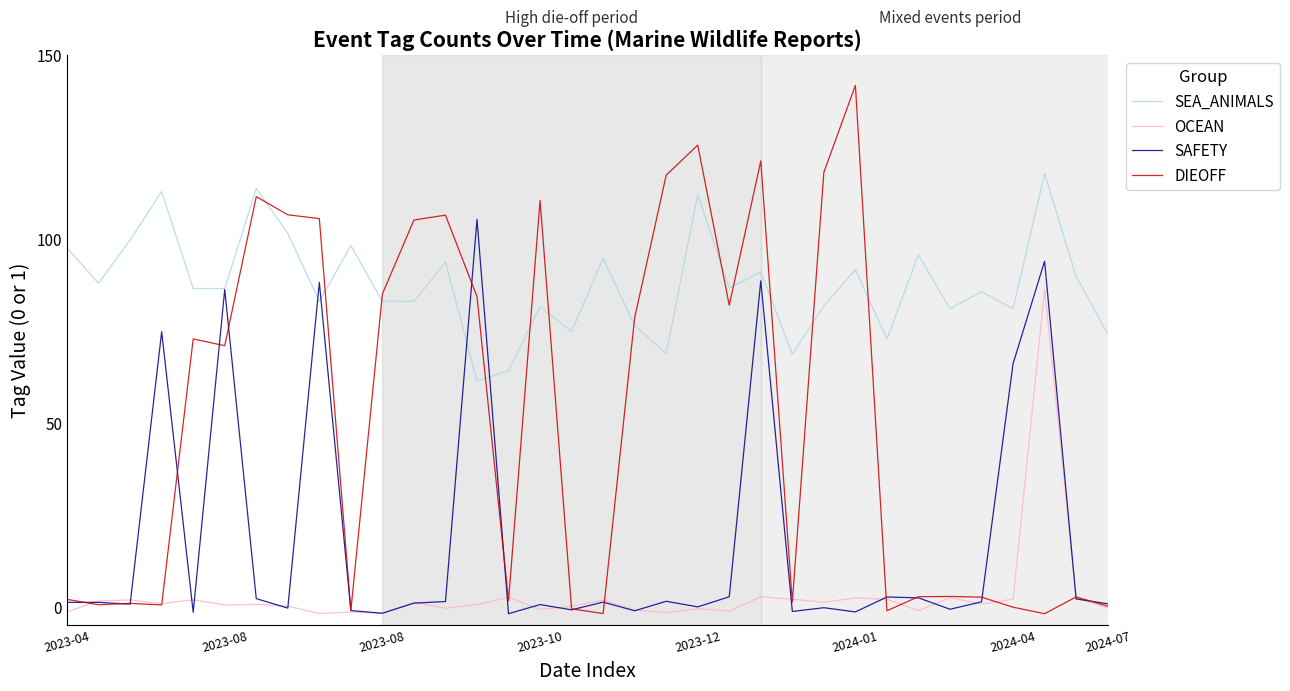

Rank the series by their maximum value, from lowest to highest.

OCEAN, SAFETY, SEA_ANIMALS, DIEOFF